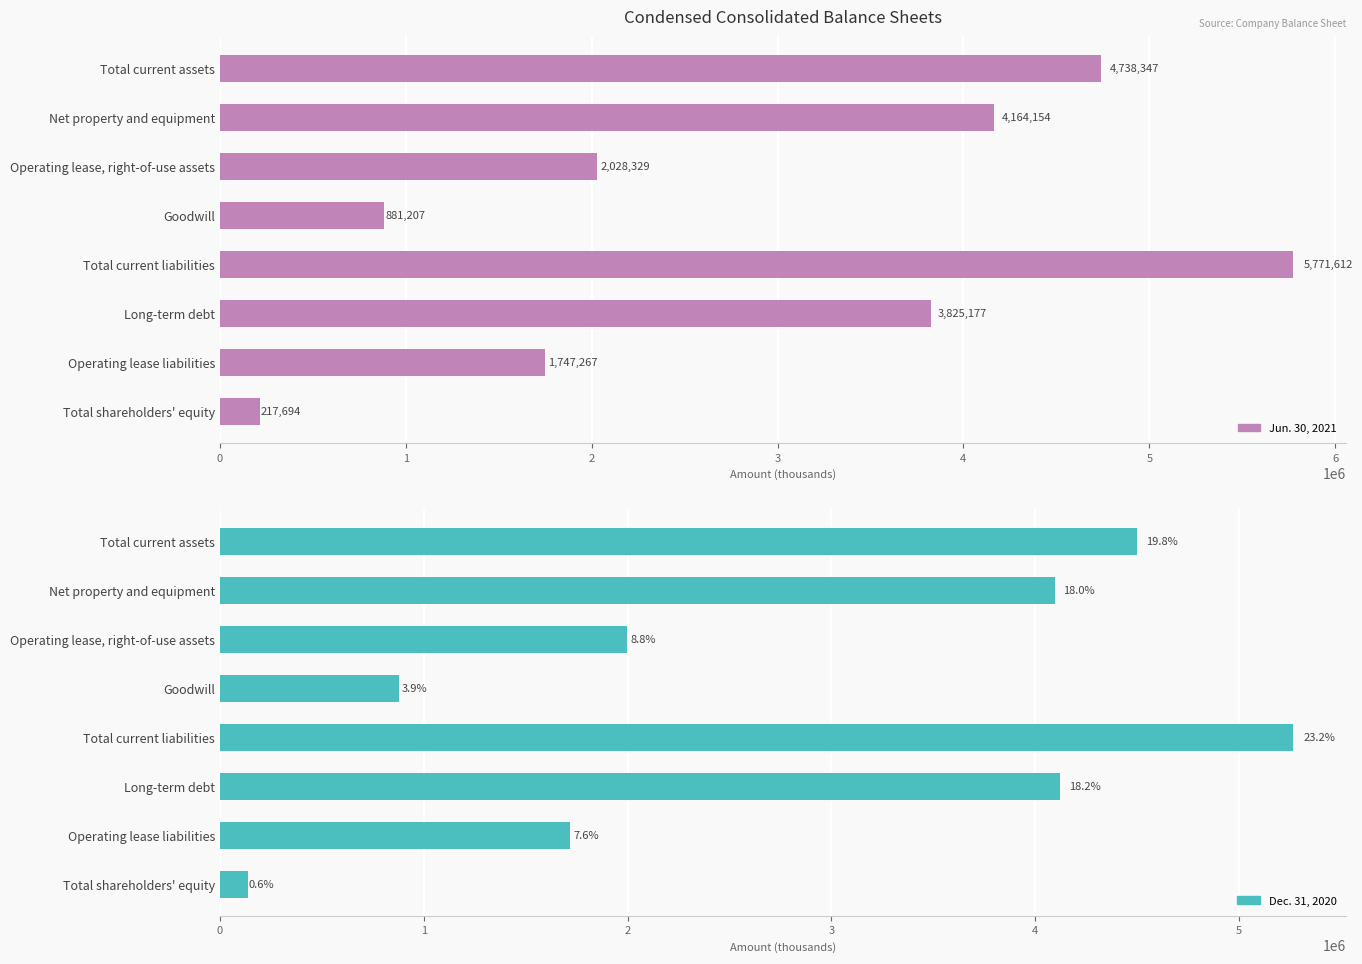

Is the value of Dec. 31, 2020 at Long-term debt greater than the value of Jun. 30, 2021 at Total current assets?

No